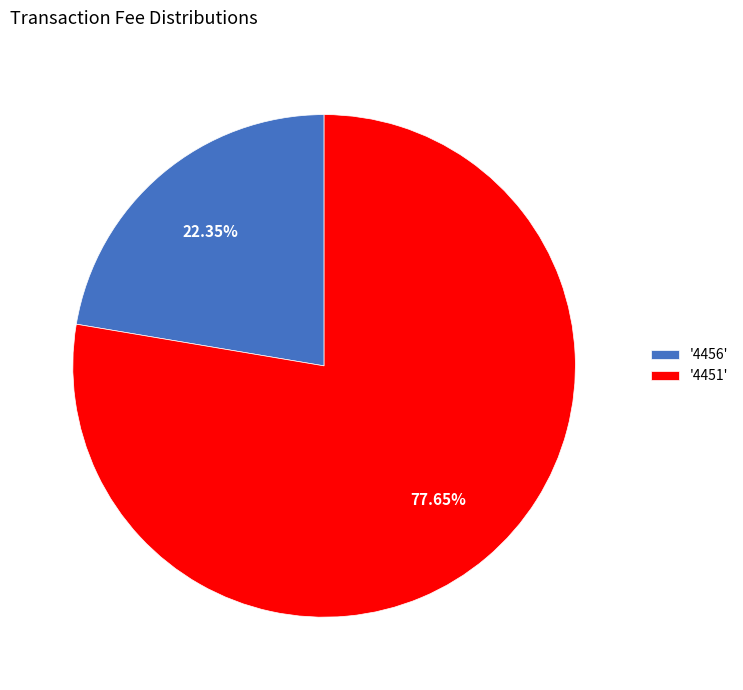

Which category has the biggest portion of the pie?

'4451'